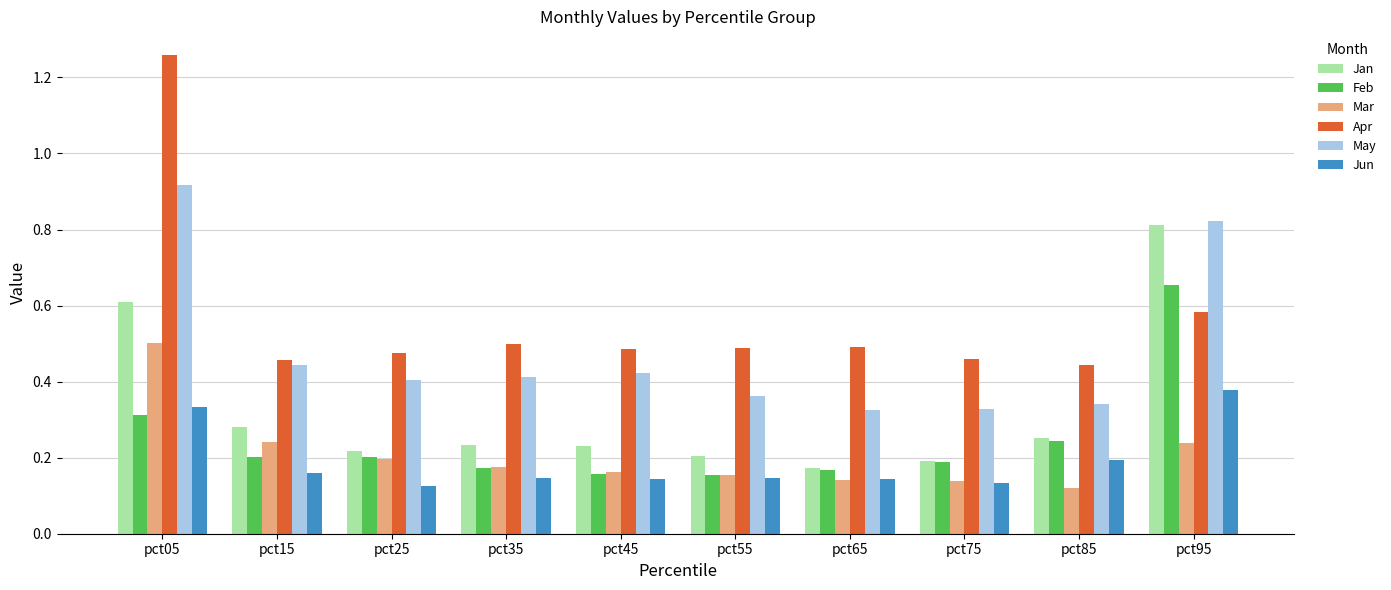

What is the sum of all Mar values?

2.1